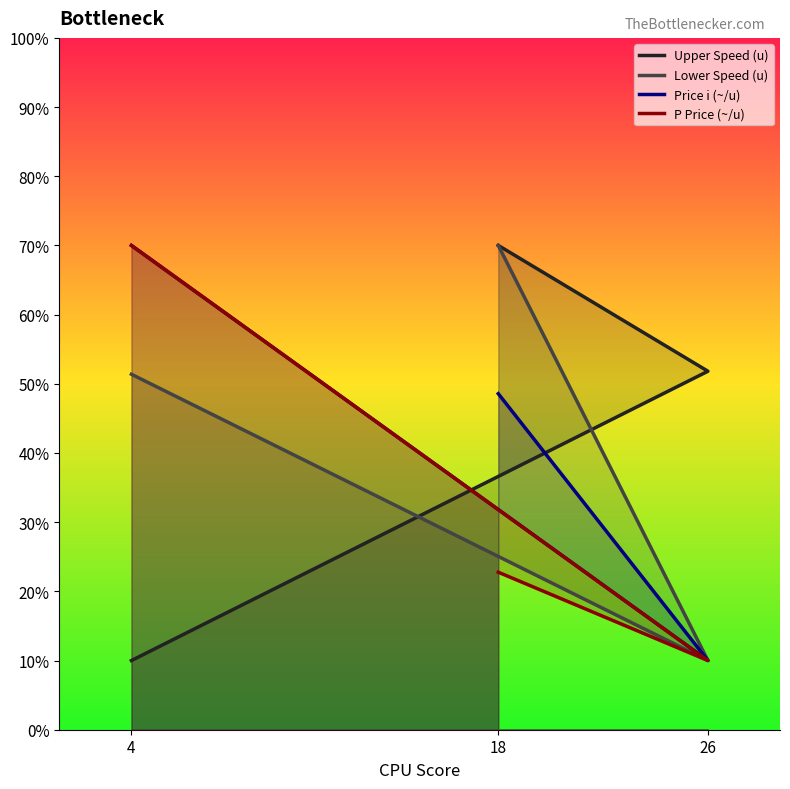

Reading left to right, extract all data points from this chart.

Upper Speed (u): 4=10.0	26=51.8	18=70.0
Lower Speed (u): 4=51.4	26=10.0	18=70.0
Price i (~/u): 4=70.0	26=10.0	18=48.6
P Price (~/u): 4=70.0	26=10.0	18=22.8